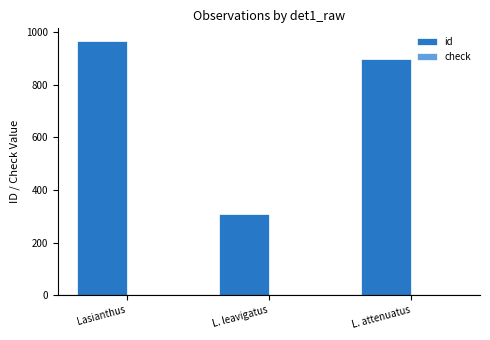

What is the total value across all series at L. attenuatus?

901.0